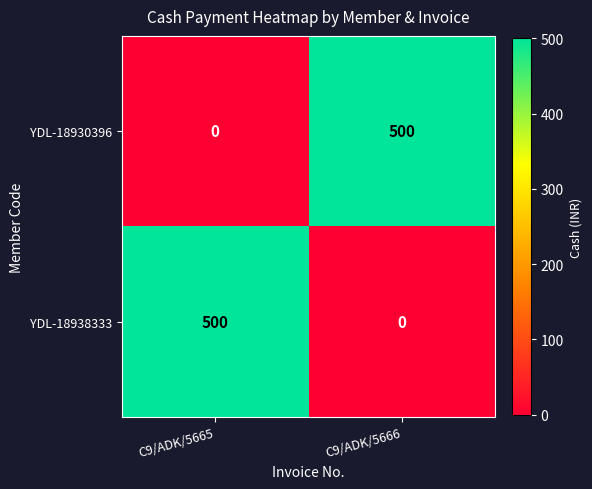

Which category has the lowest value in the YDL-18930396 series?

C9/ADK/5665